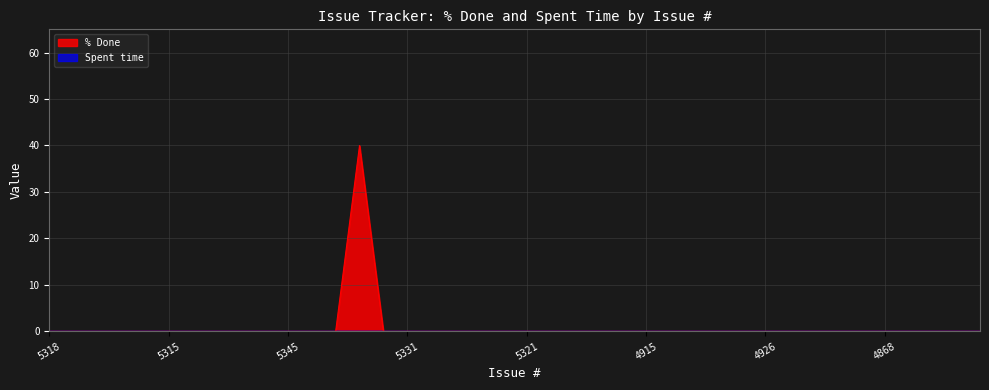

At which category does the chart reach its minimum across all series?

5318